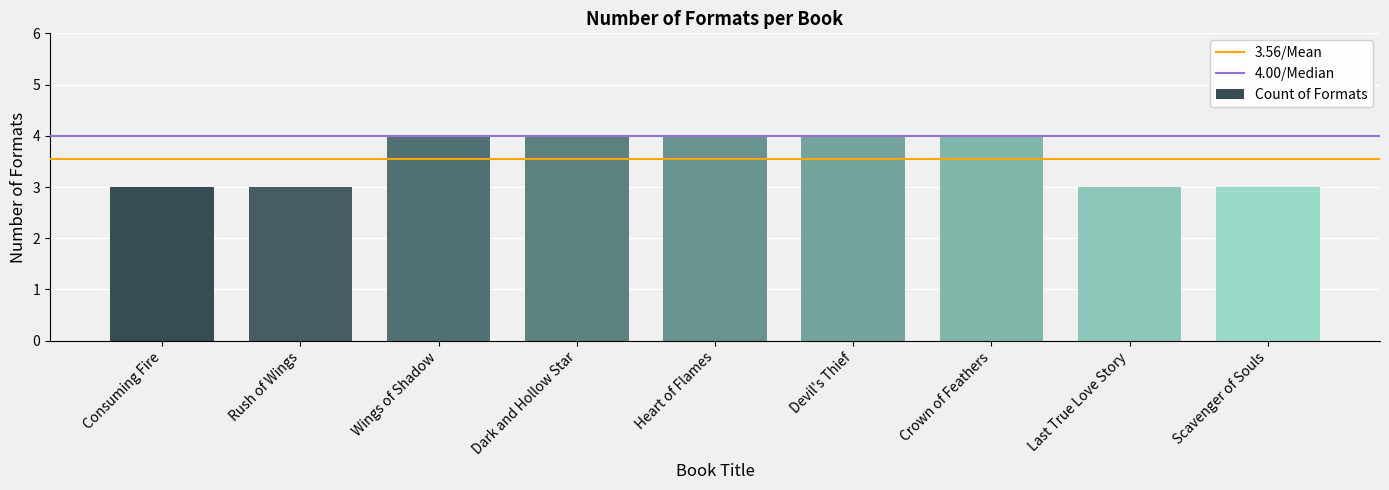

Reading left to right, what are all the values shown in this chart?

3	3	4	4	4	4	4	3	3